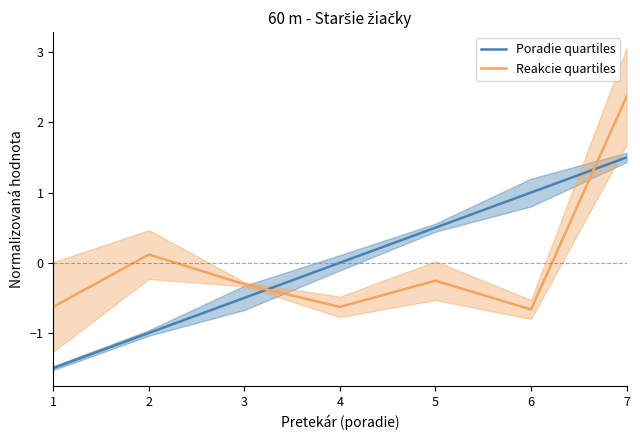

Count the number of data series in this chart.

2